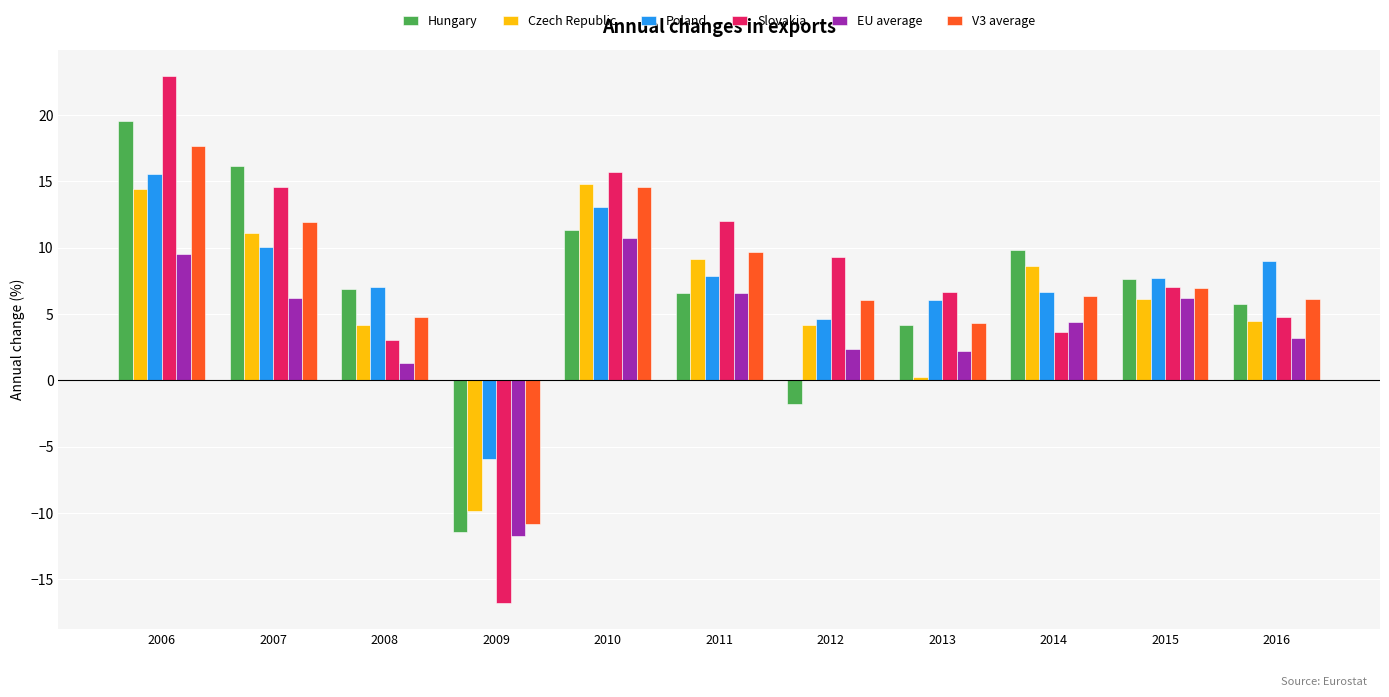

True or false: EU average has a value of 2.4 at 2012.

True